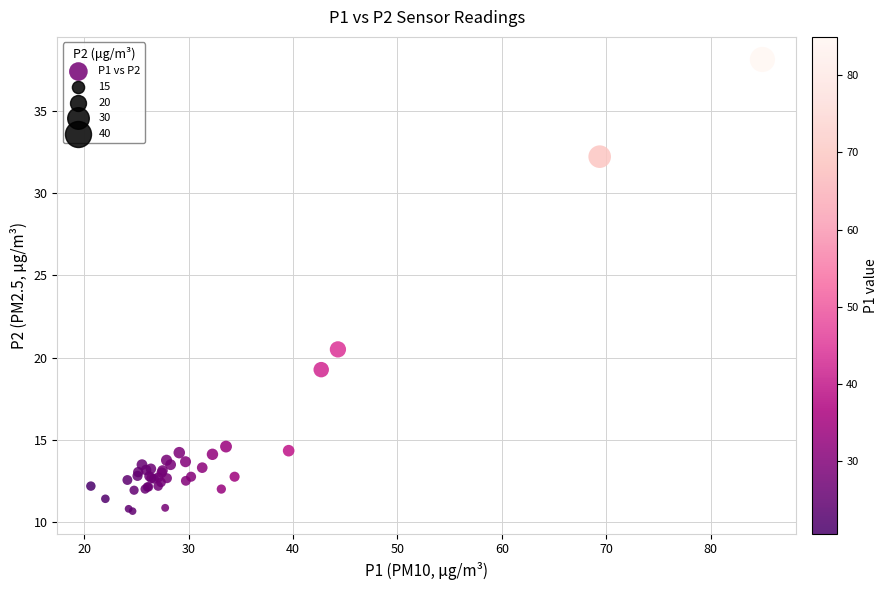

What Y value in the scatter plot is closest to 24?

20.5